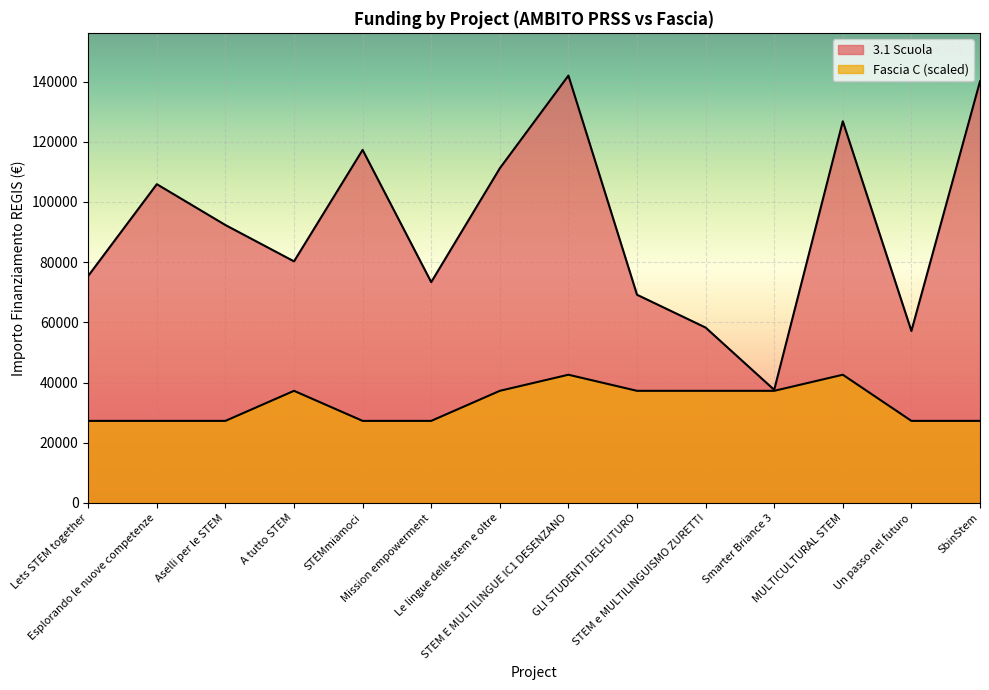

At which label does Fascia C reach its minimum?

Lets STEM together